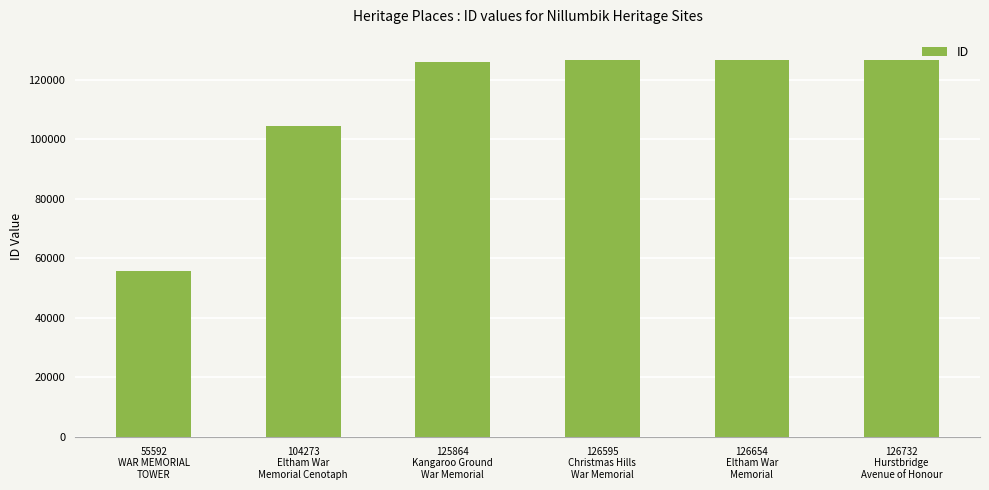

What is the sum of the values at 55592
WAR MEMORIAL
TOWER and 126595
Christmas Hills
War Memorial?

182187